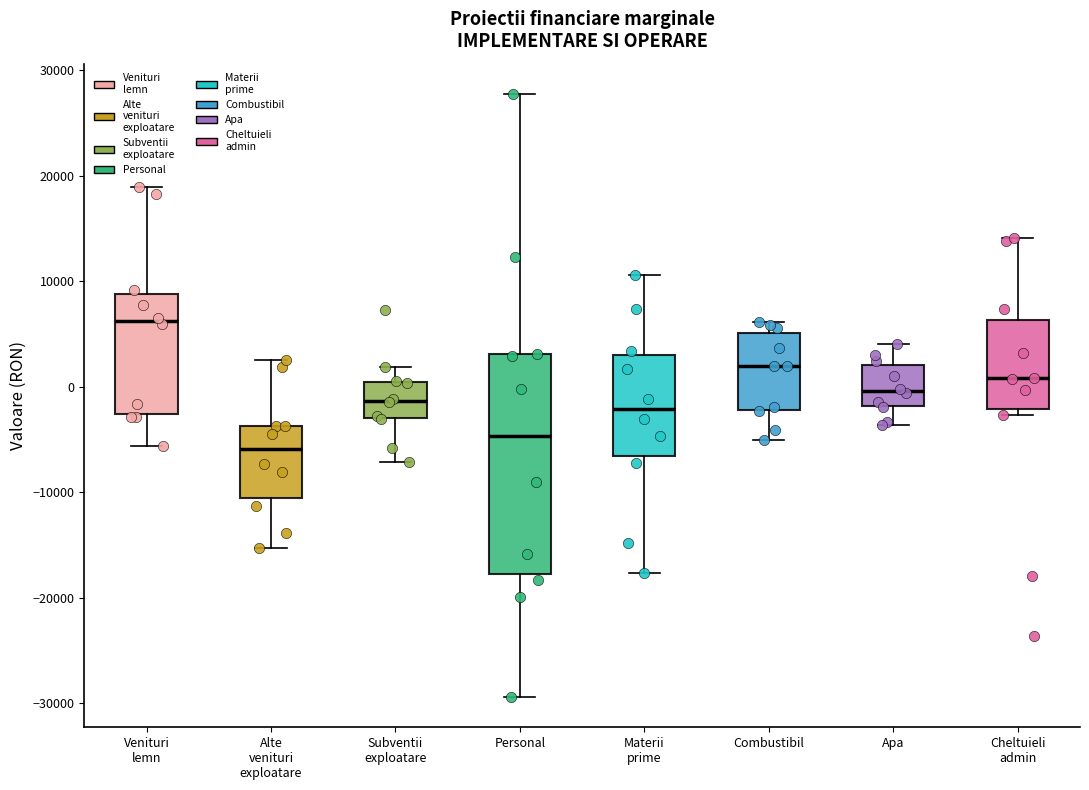

Reading left to right, transcribe this box plot: for each box, give where its median line is, the range the box spans, and where its two whiskers end, as read against the y-axis. The values are not printed on the chart, so give them approximately, as read against the axis.

Venituri lemn: median 6000, box -3000 to 9000, whiskers -6000 to 19000
Alte venituri exploatare: median -6000, box -10000 to -4000, whiskers -15000 to 3000
Subventii exploatare: median -1000, box -3000 to 1000, whiskers -7000 to 2000
Personal: median -5000, box -18000 to 3000, whiskers -29000 to 28000
Materii prime: median -2000, box -7000 to 3000, whiskers -18000 to 11000
Combustibil: median 2000, box -2000 to 5000, whiskers -5000 to 6000
Apa: median 0, box -2000 to 2000, whiskers -4000 to 4000
Cheltuieli admin: median 1000, box -2000 to 6000, whiskers -3000 to 14000